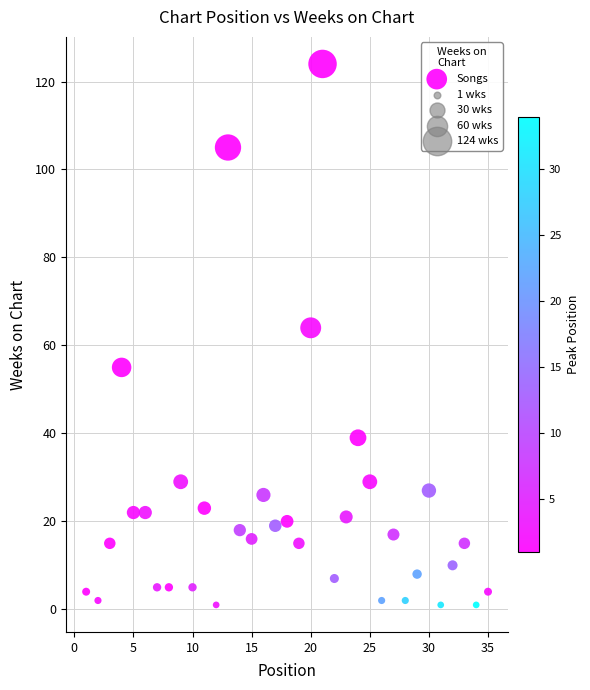

What Y value in the scatter plot is closest to 62?

64